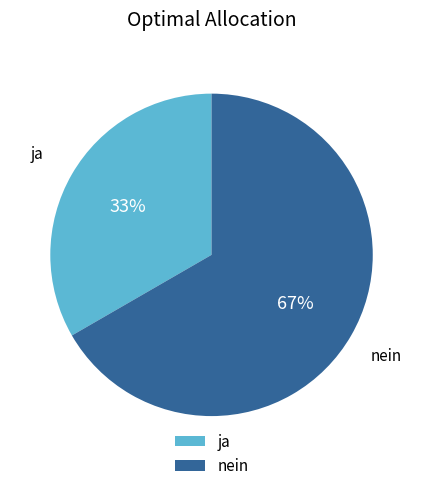

The nein slice represents 61% of the pie. True or false?

False